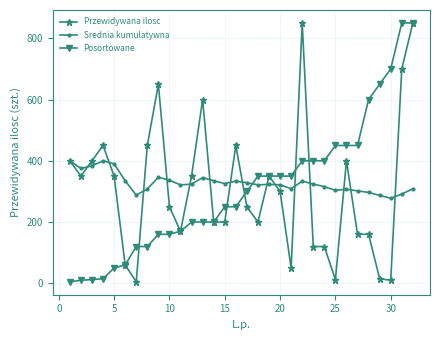

What is the value of the Posortowane point at the 19th from the left?

350.0